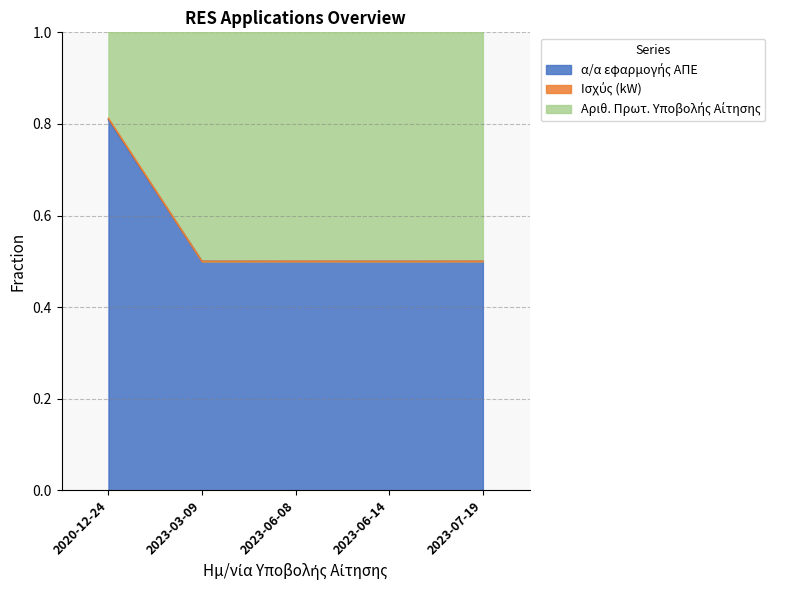

Does the chart have visible grid lines?

Yes